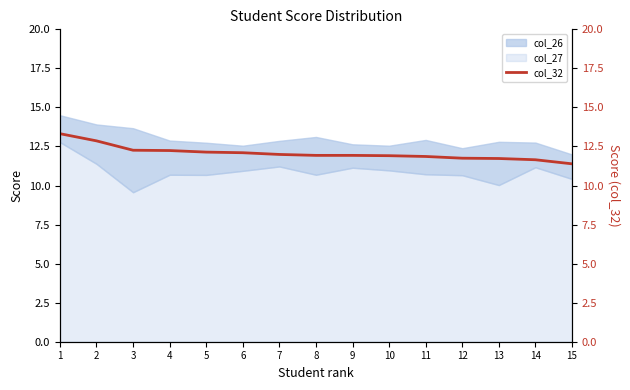

True or false: there are more than 2 points higher than both neighbors.

False